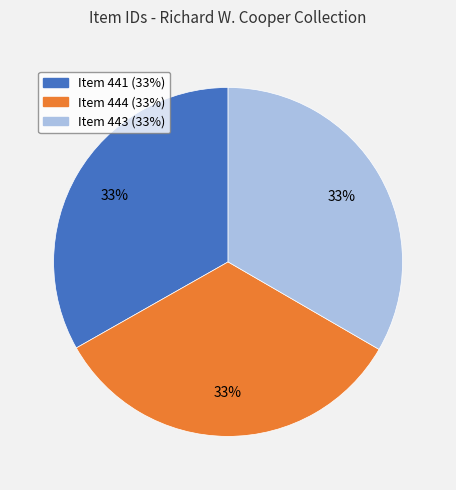

Is there a majority slice in this chart?

No